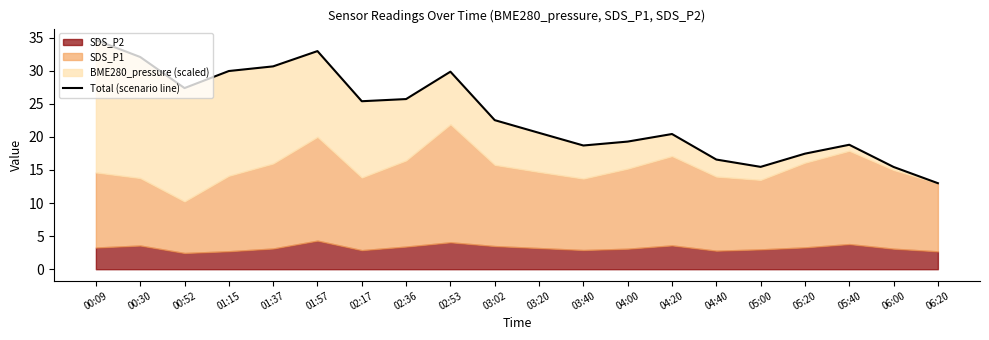

Which label corresponds to the largest value in the chart?

00:09